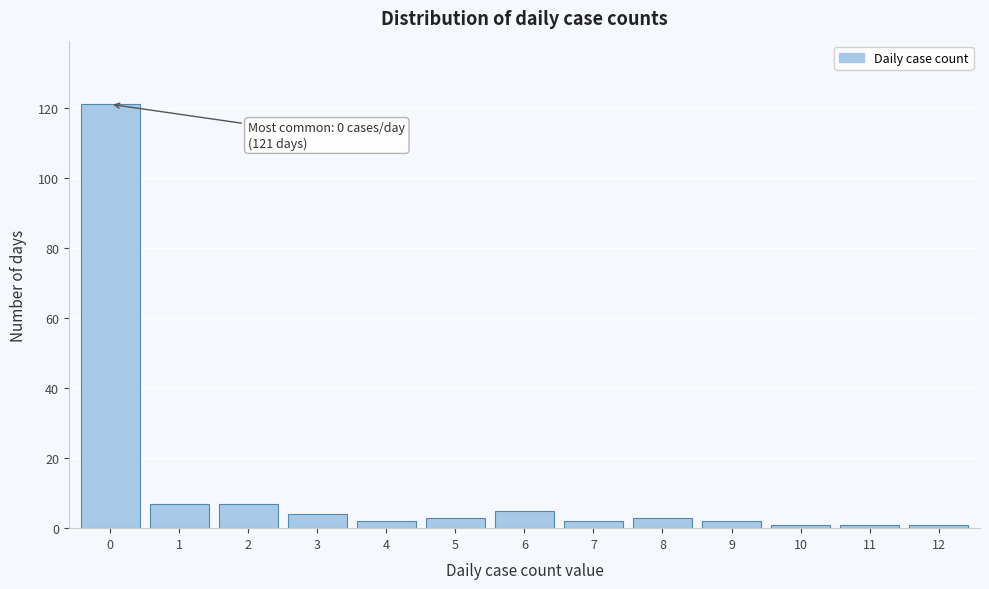

Reading right to left, list all the values displayed in this chart.

1	1	1	2	3	2	5	3	2	4	7	7	121